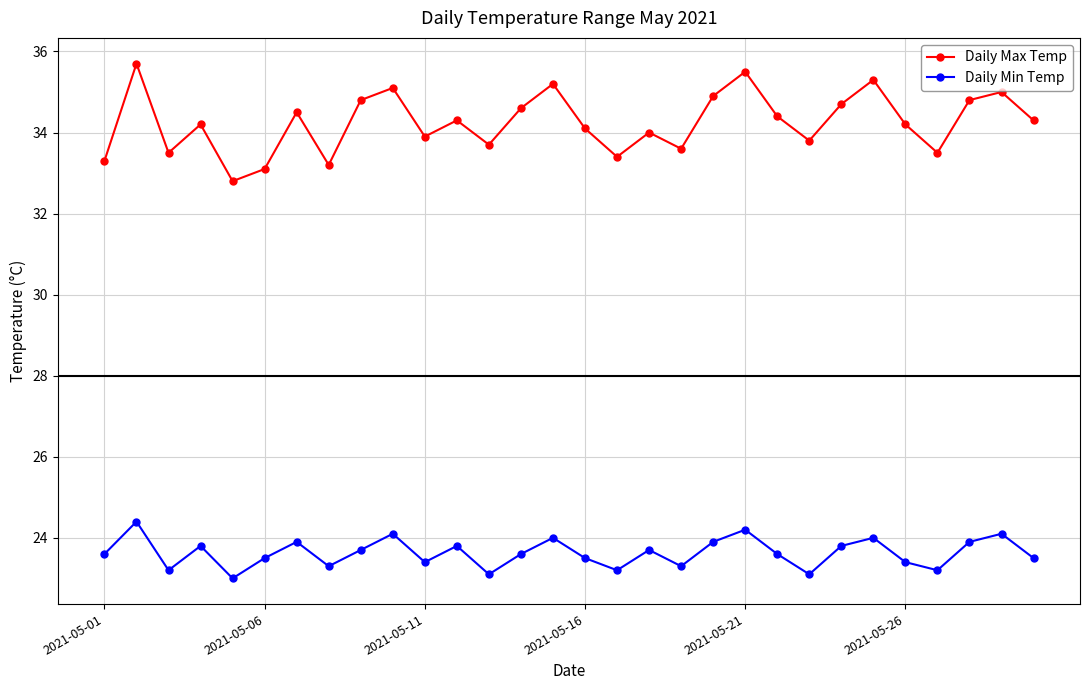

True or false: Daily Min Temp and Daily Max Temp intersect in this chart.

False